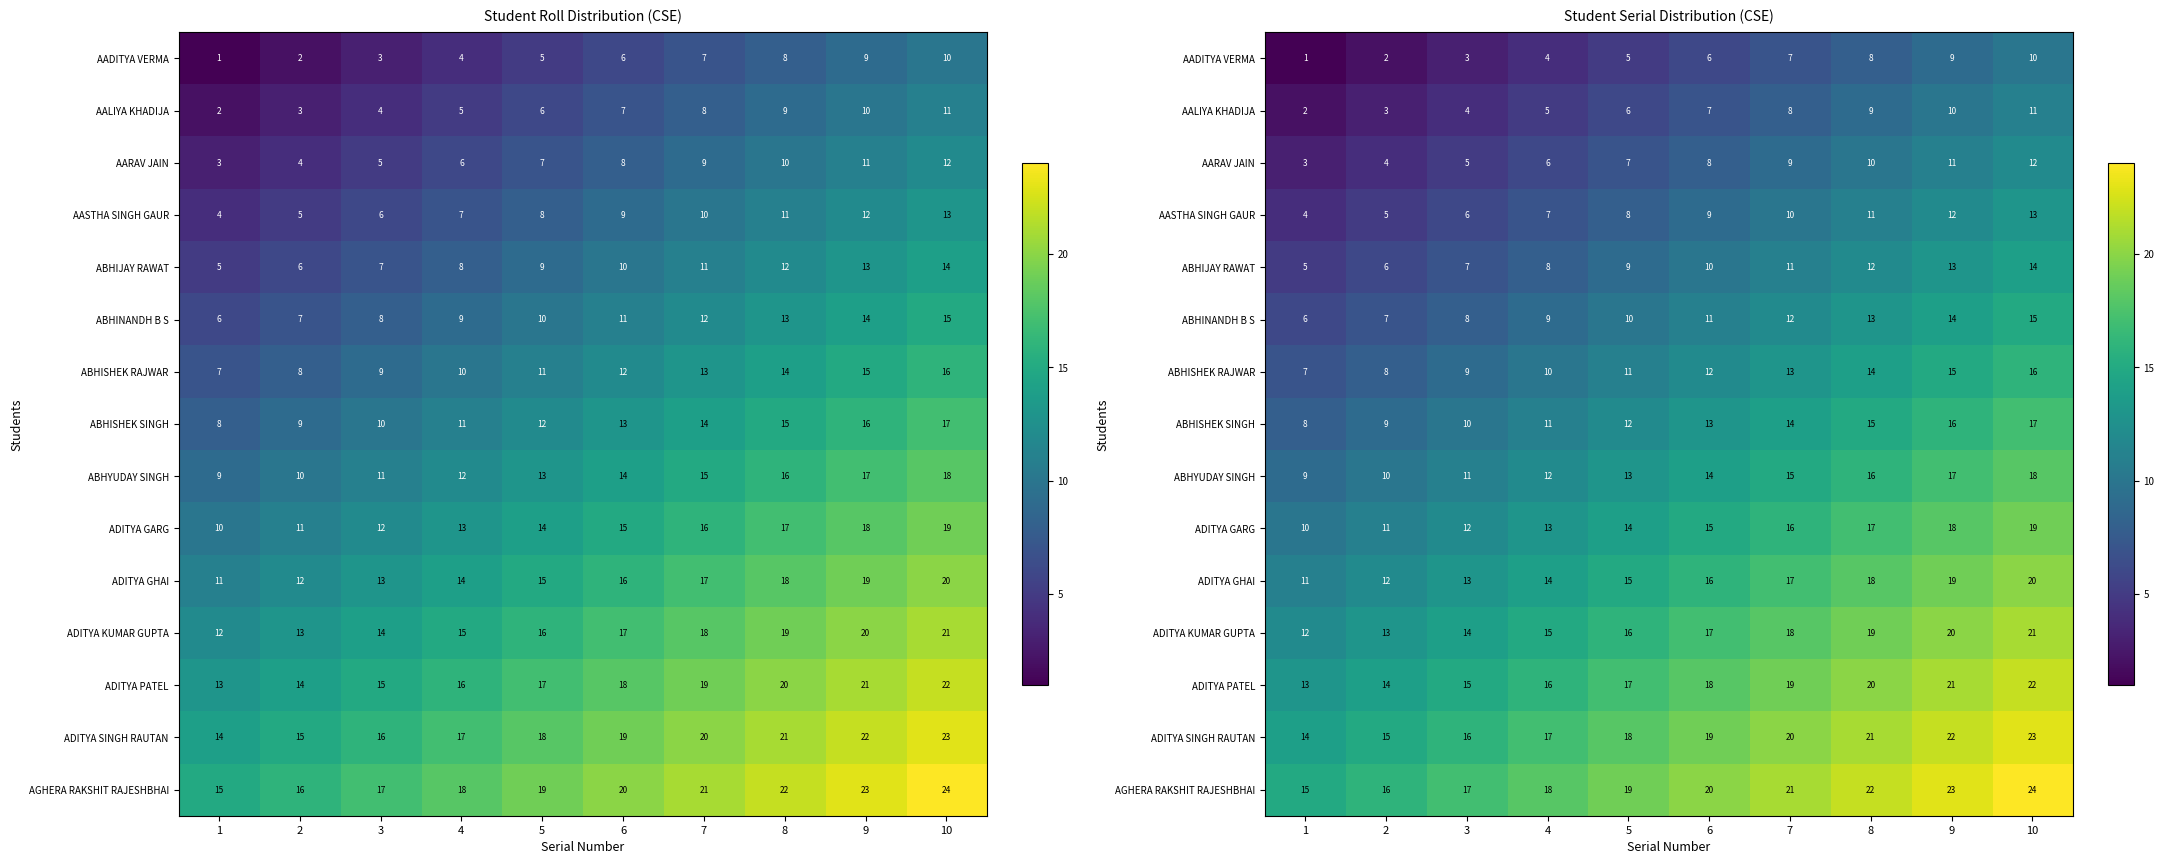

What is the difference between the maximum and minimum values in the AGHERA RAKSHIT RAJESHBHAI series?

9